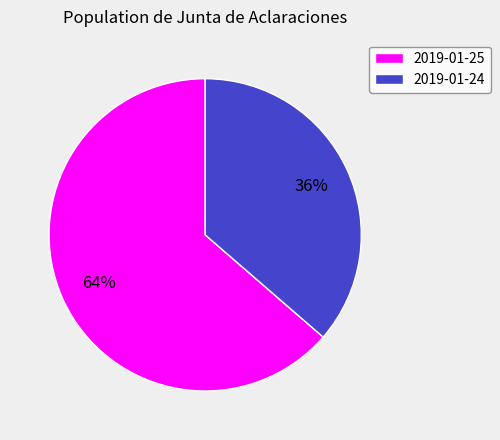

Is it true that 2019-01-25 is 74% of the pie?

False